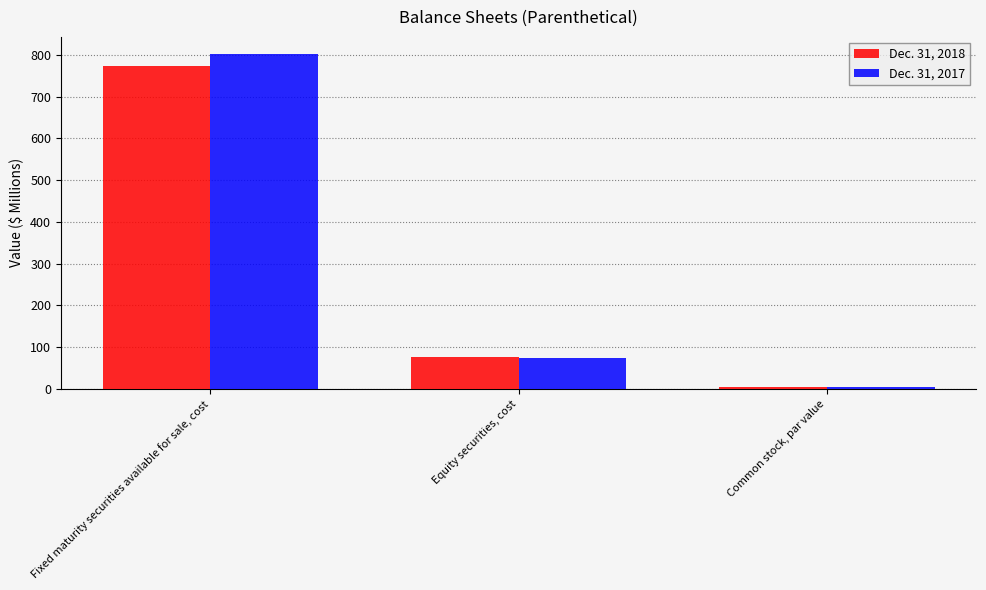

What is the spread (max minus min) of values at Equity securities, cost?

1.6